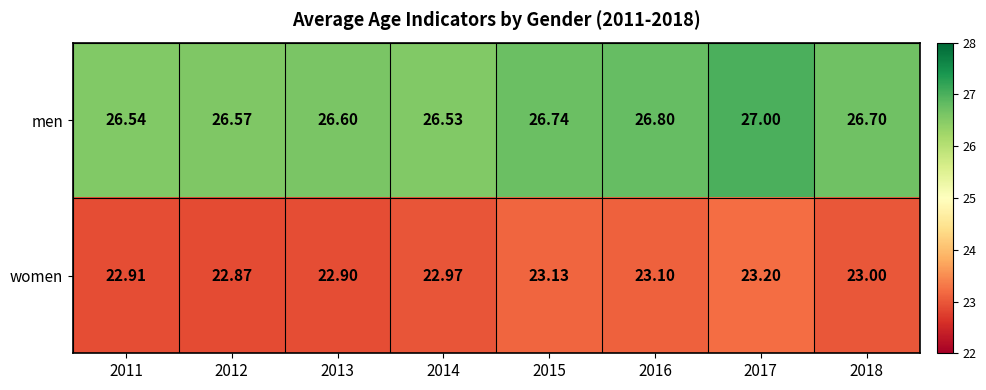

Is the value of women at 2015 greater than the value of men at 2016?

No